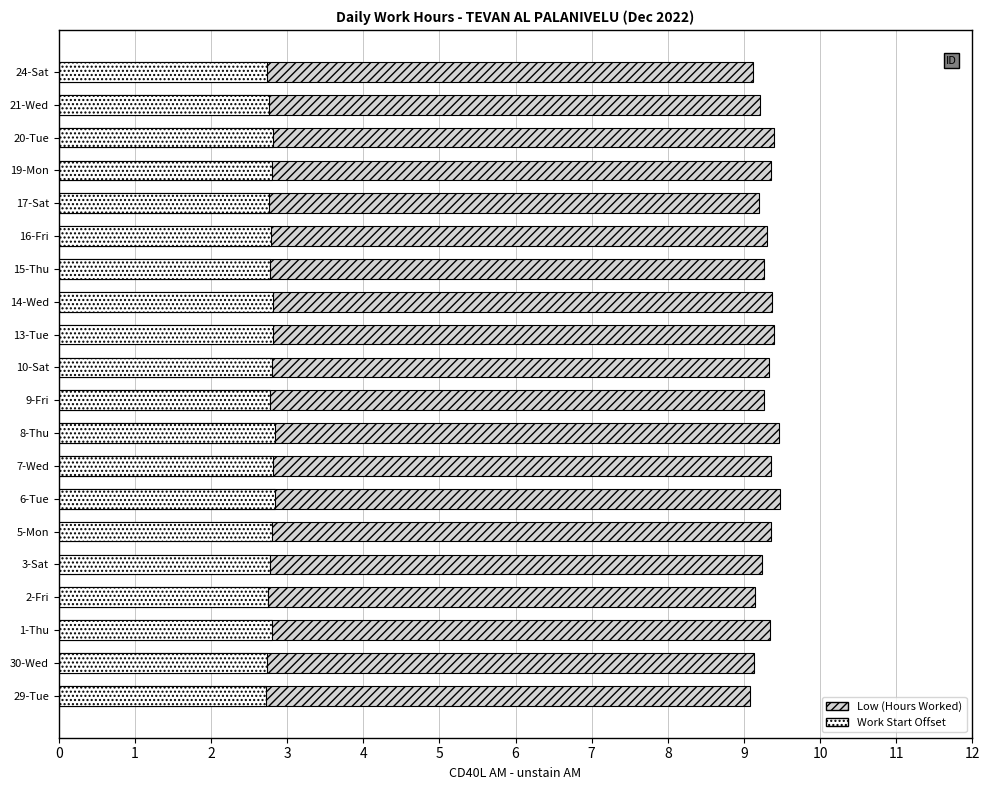

List the series in order of their peak value, highest first.

Low, Work Start Offset